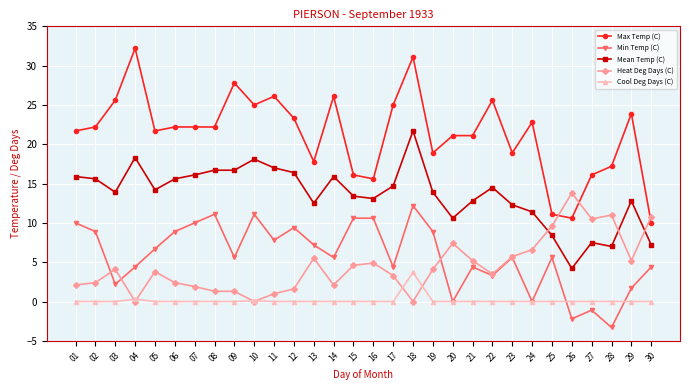

Which category has the lowest value in the Min Temp (C) series?

28